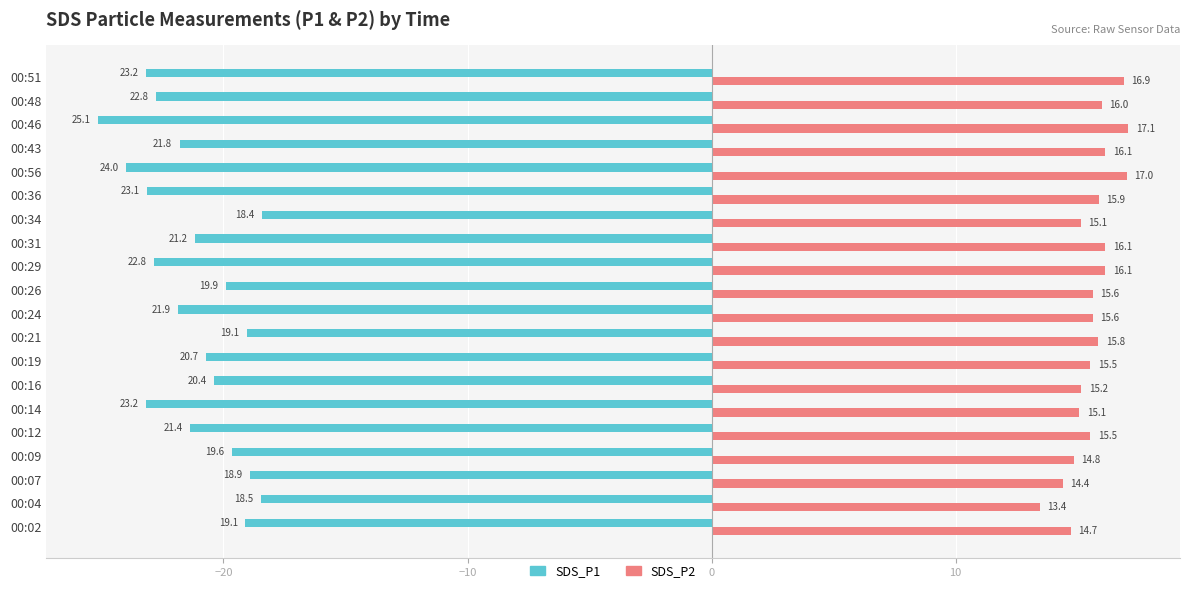

Which series has the largest total across all categories?

SDS_P2